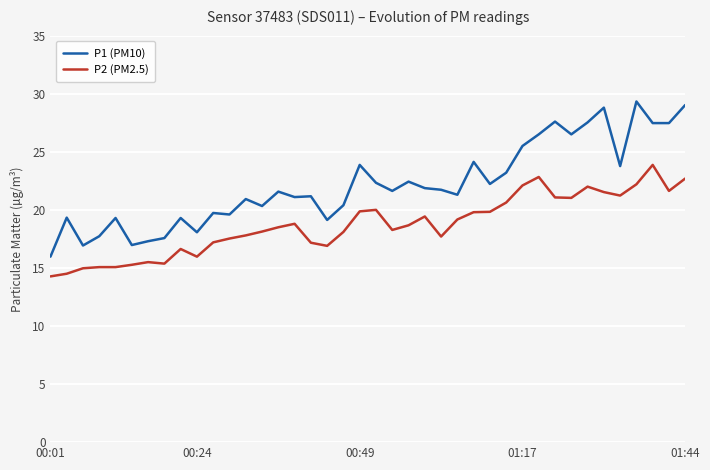

What is the minimum value for P2 (PM2.5)?

14.3